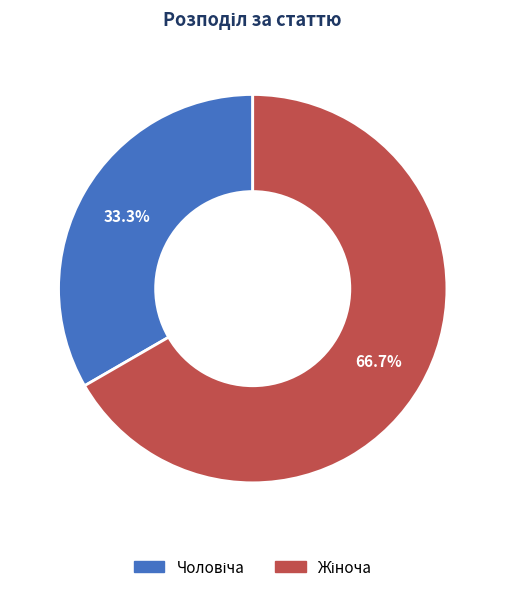

Is there a majority slice in this chart?

Yes